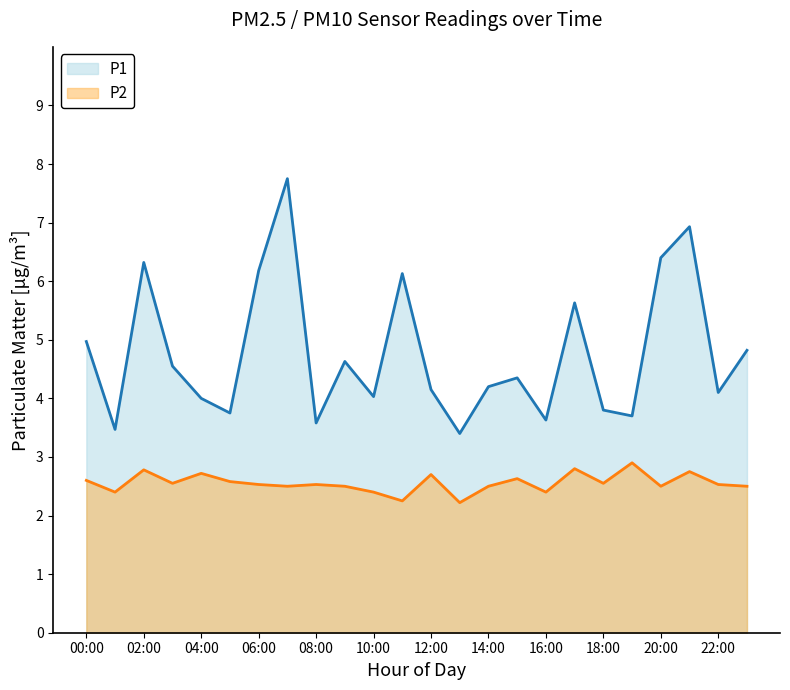

At which category is the sum across all series the highest?

07:00